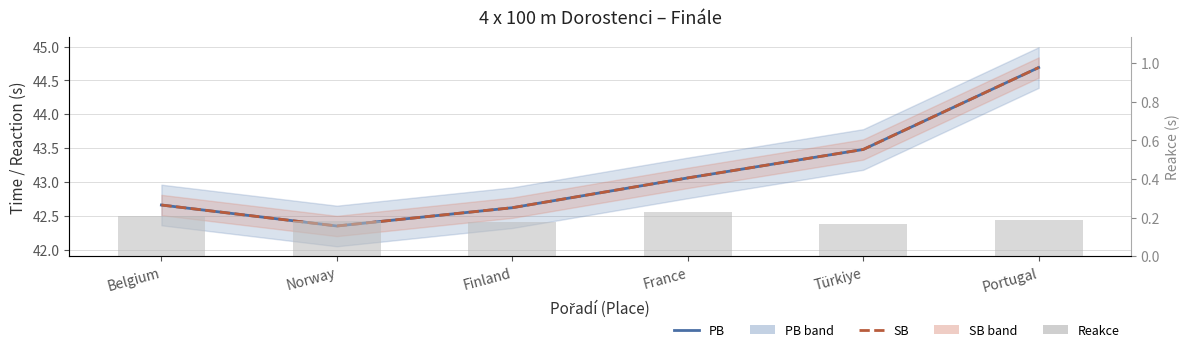

At Belgium, list the series in order from smallest to largest.

Reakce, PB, SB